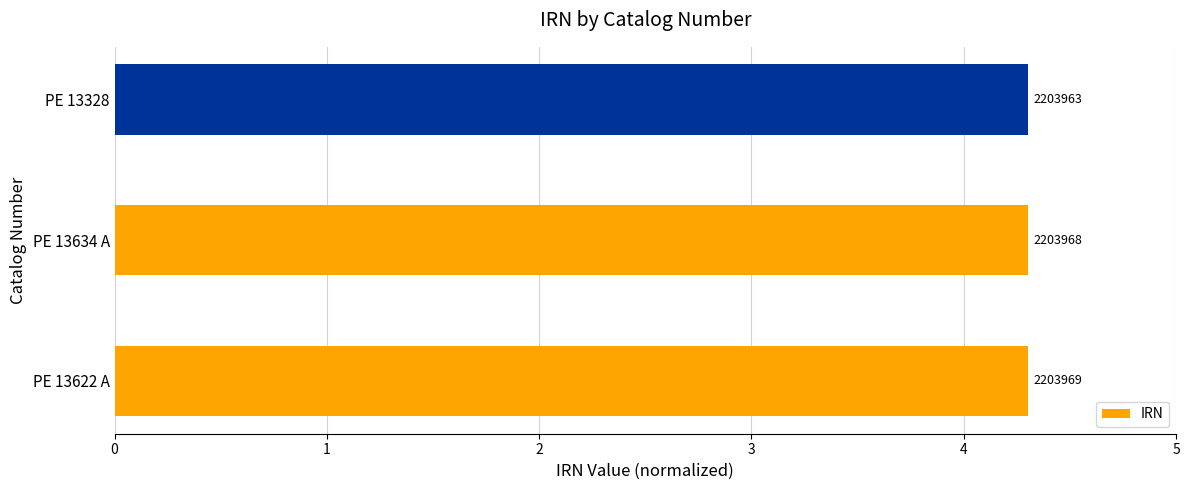

Does the chart contain any negative values?

No